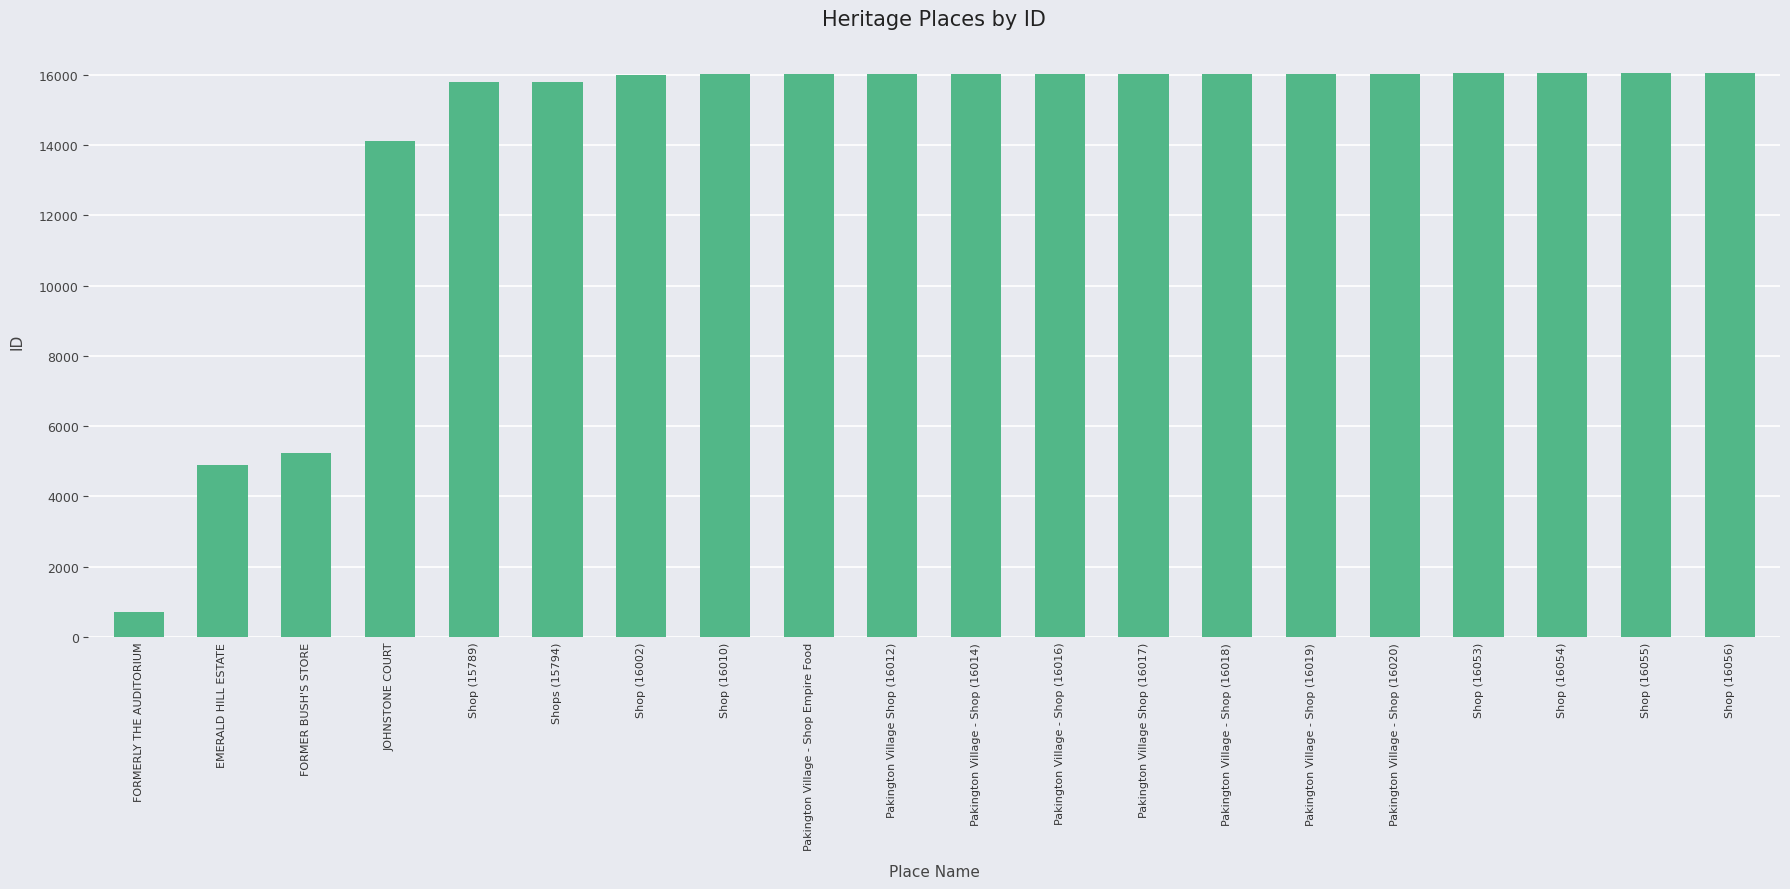

What is the label of the 13th bar from the left?

Pakington Village Shop (16017)